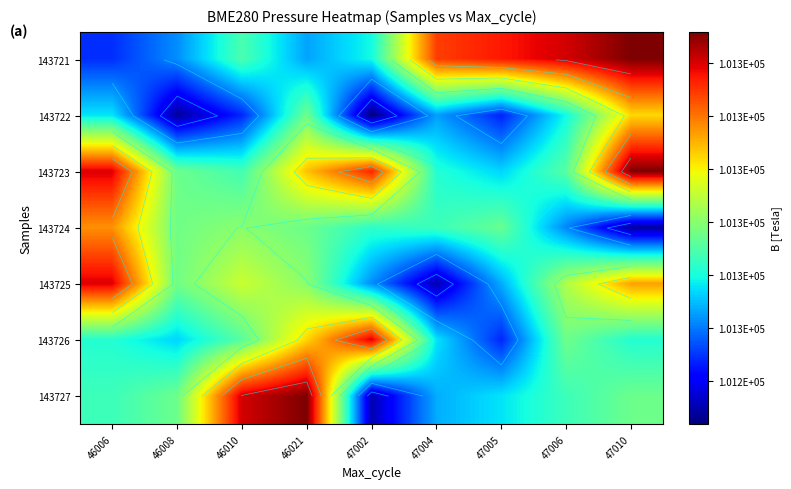

What is the maximum value shown in the chart?

101283.0